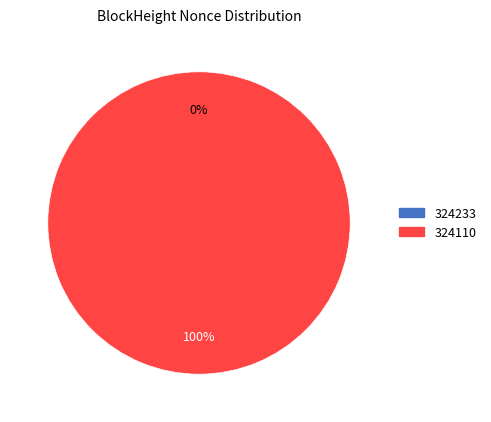

Which slice is the smallest?

324233